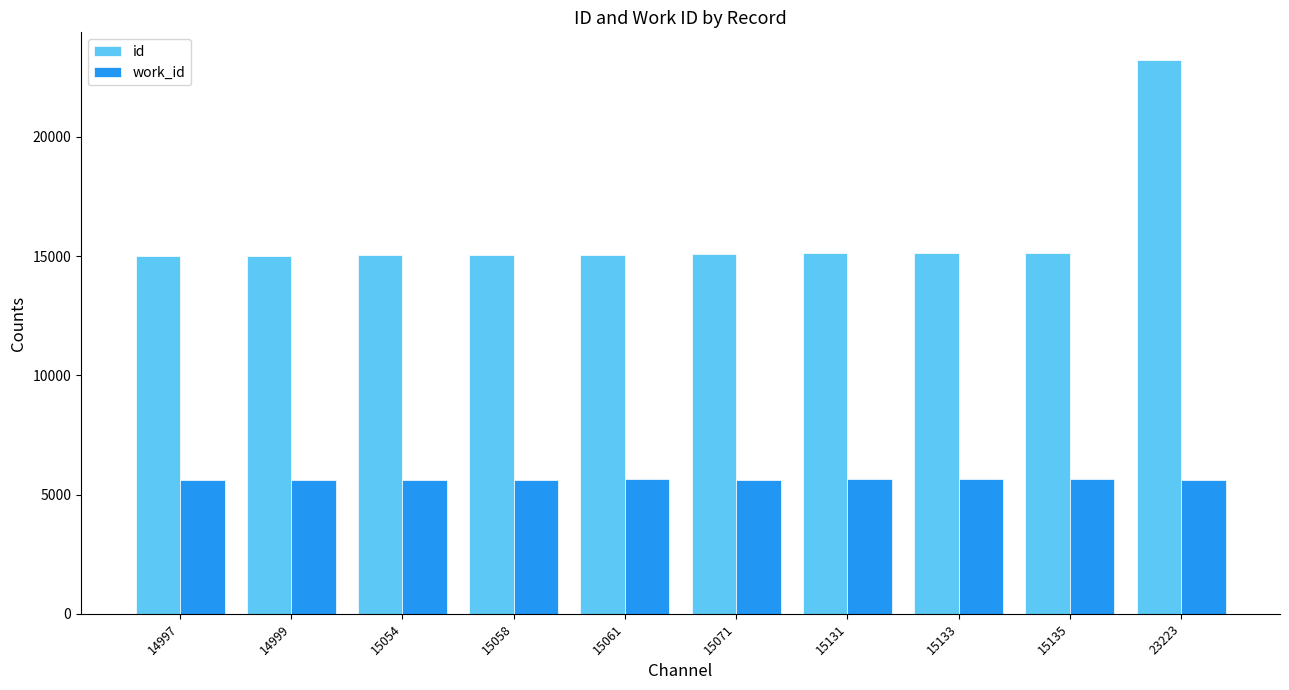

Rank the series at 15058 from highest to lowest value.

id, work_id